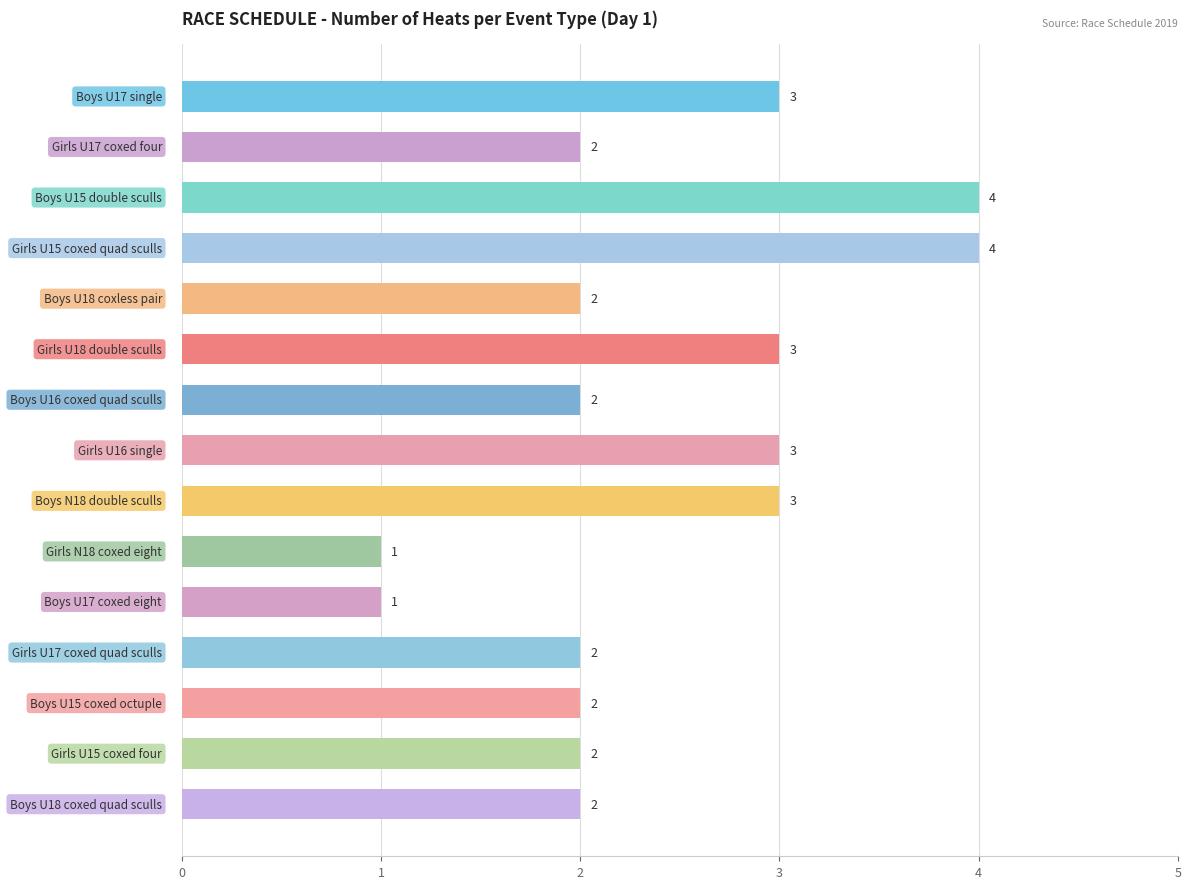

What is the maximum value shown in the chart?

4